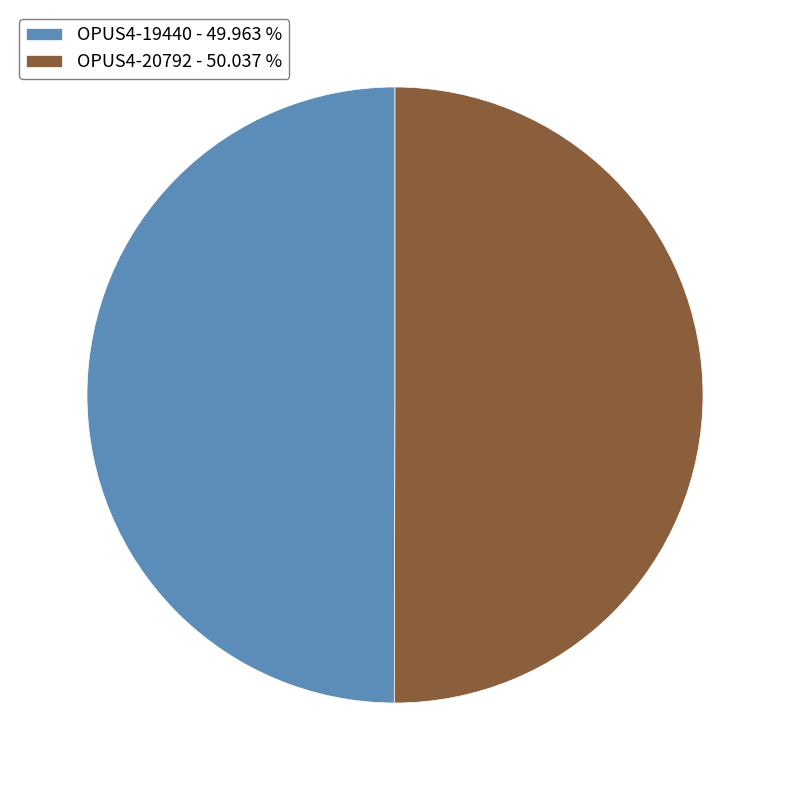

What is the ratio of the value at OPUS4-19440 to the value at OPUS4-20792?

1.0